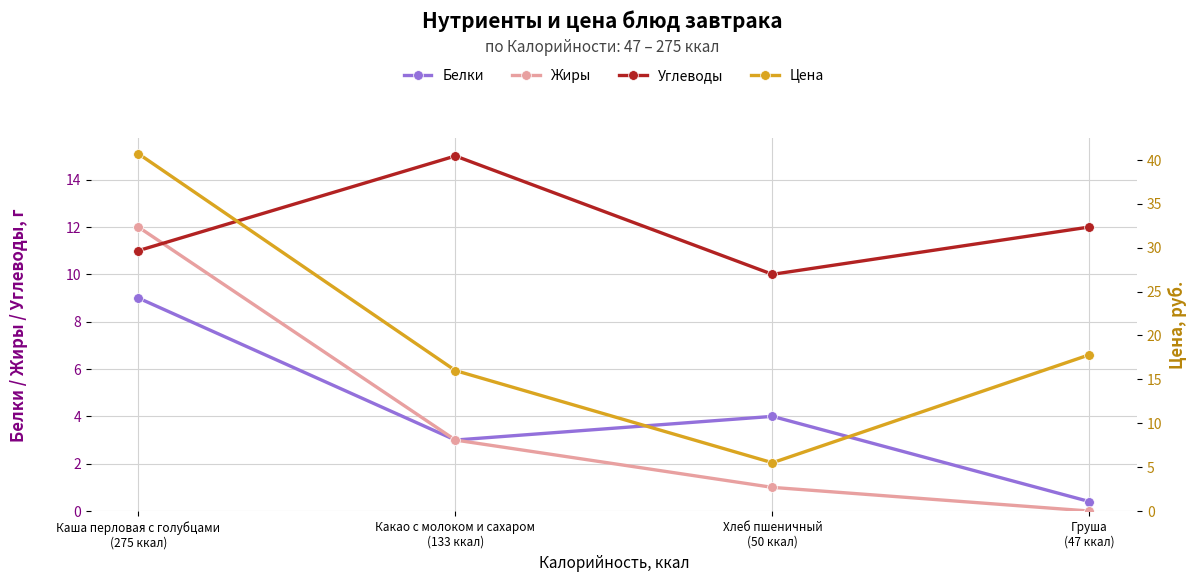

How many intersections are there between Углеводы and Цена?

2